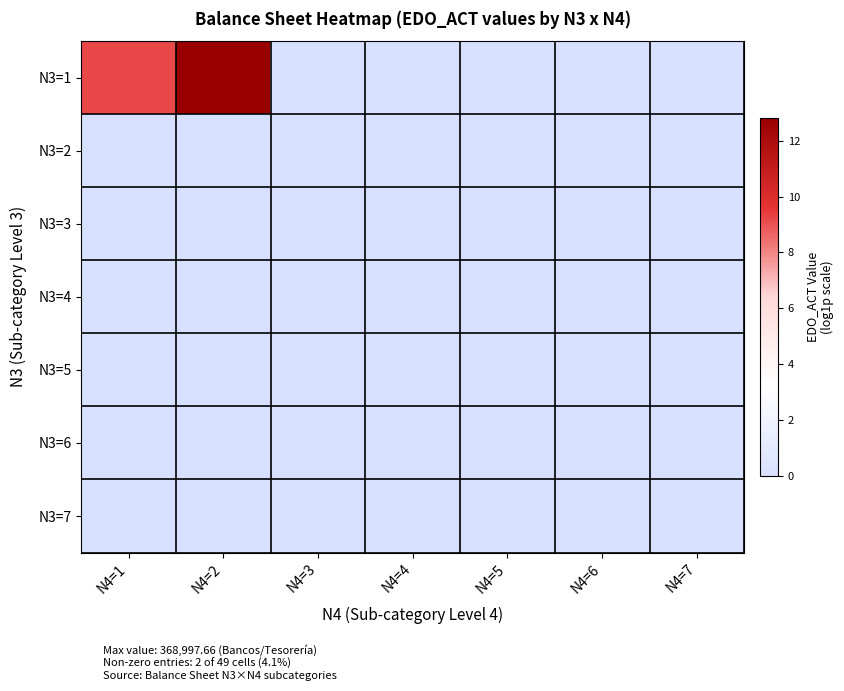

Reading right to left, list all the values displayed in this chart.

N3=1: N4=7=0.0	N4=6=0.0	N4=5=0.0	N4=4=0.0	N4=3=0.0	N4=2=12.8	N4=1=9.2
N3=2: N4=7=0.0	N4=6=0.0	N4=5=0.0	N4=4=0.0	N4=3=0.0	N4=2=0.0	N4=1=0.0
N3=3: N4=7=0.0	N4=6=0.0	N4=5=0.0	N4=4=0.0	N4=3=0.0	N4=2=0.0	N4=1=0.0
N3=4: N4=7=0.0	N4=6=0.0	N4=5=0.0	N4=4=0.0	N4=3=0.0	N4=2=0.0	N4=1=0.0
N3=5: N4=7=0.0	N4=6=0.0	N4=5=0.0	N4=4=0.0	N4=3=0.0	N4=2=0.0	N4=1=0.0
N3=6: N4=7=0.0	N4=6=0.0	N4=5=0.0	N4=4=0.0	N4=3=0.0	N4=2=0.0	N4=1=0.0
N3=7: N4=7=0.0	N4=6=0.0	N4=5=0.0	N4=4=0.0	N4=3=0.0	N4=2=0.0	N4=1=0.0